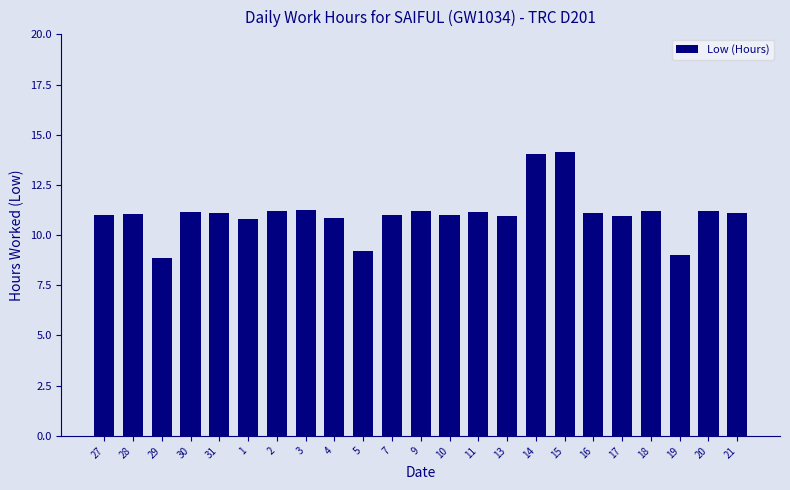

The chart shows a value of 15.5 at 13. True or false?

False